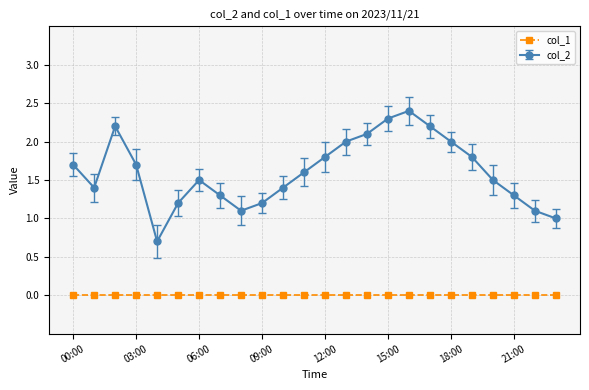

Rank the series by their maximum value, from lowest to highest.

col_1, col_2